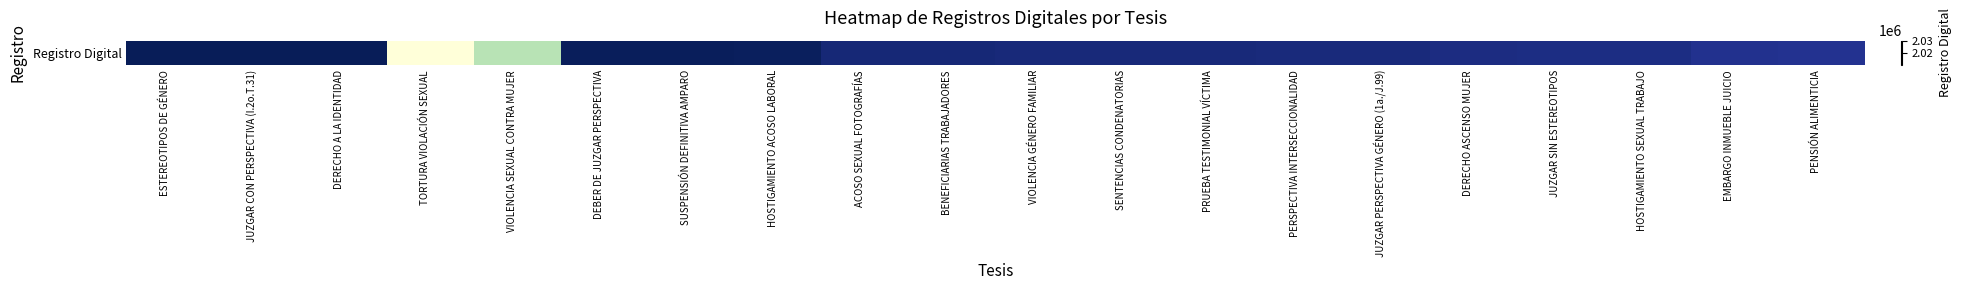

Reading left to right, extract all data points from this chart.

2030405	2030413	2030343	2010003	2015634	2030236	2030207	2030146	2029091	2029068	2028909	2028904	2028900	2028891	2028884	2028621	2028541	2028531	2028071	2027988